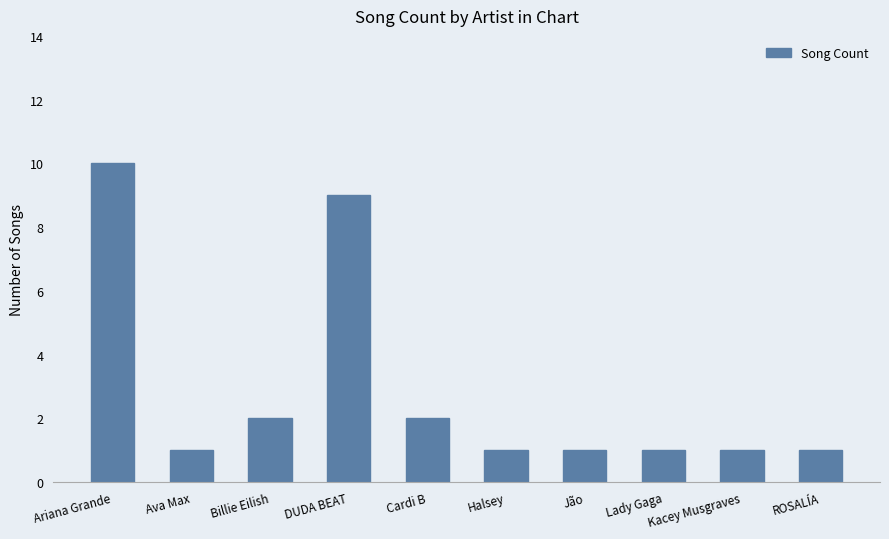

What is the label of the 3rd bar from the left?

Billie Eilish